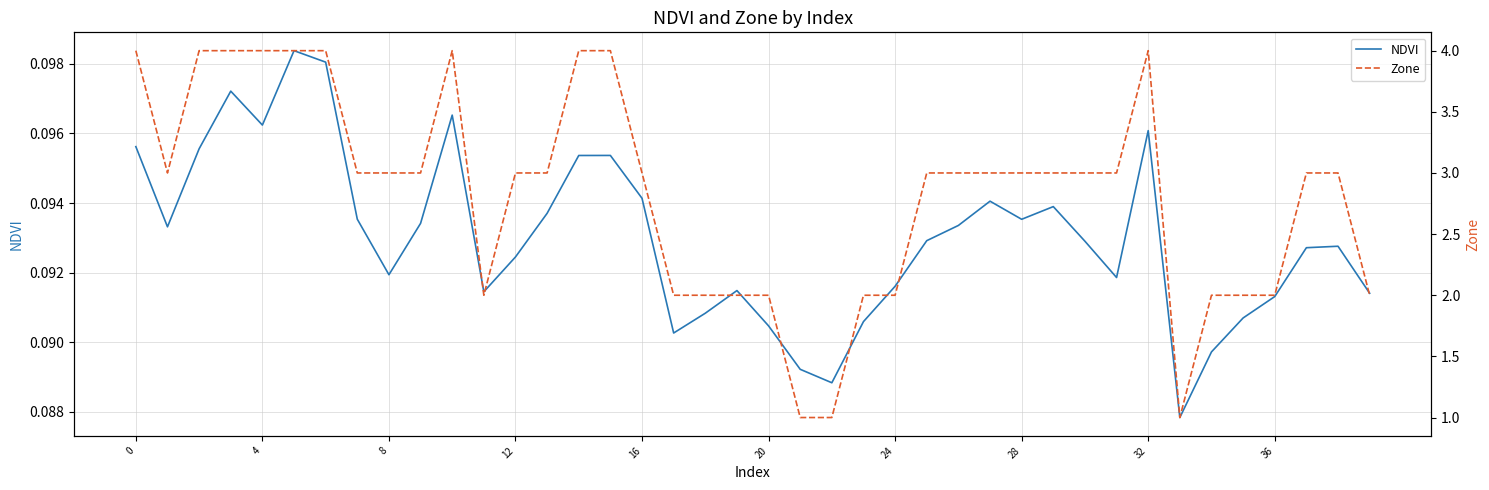

Rank the series at 29 from highest to lowest value.

Zone, NDVI